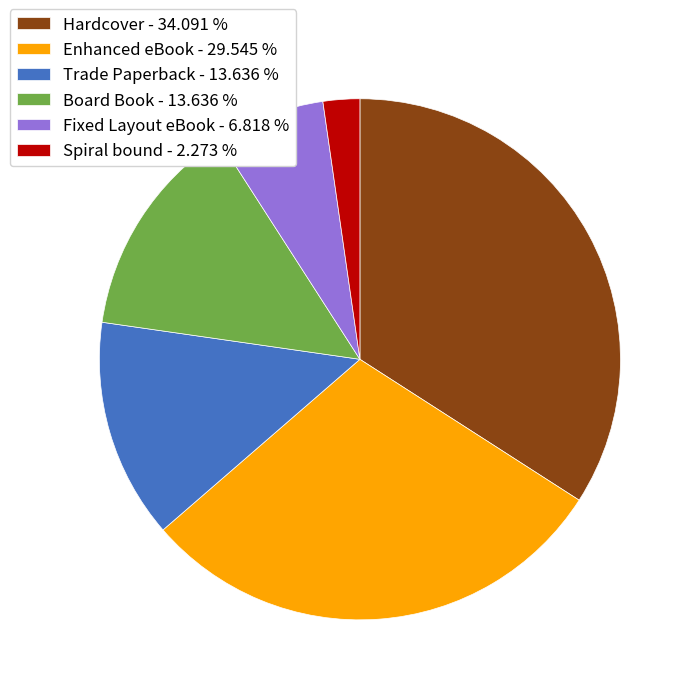

Which has a higher value, Fixed Layout eBook or Board Book?

Board Book